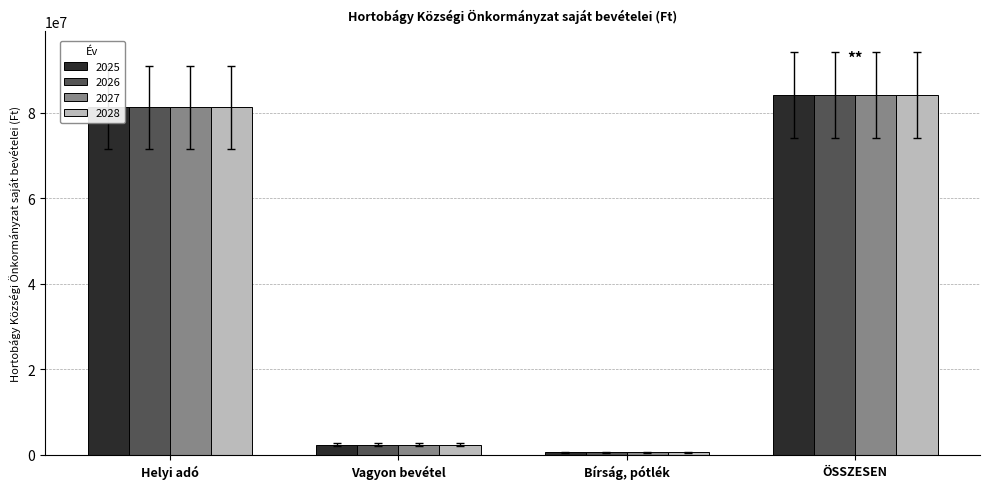

Which category has the highest value in the 2025 series?

ÖSSZESEN